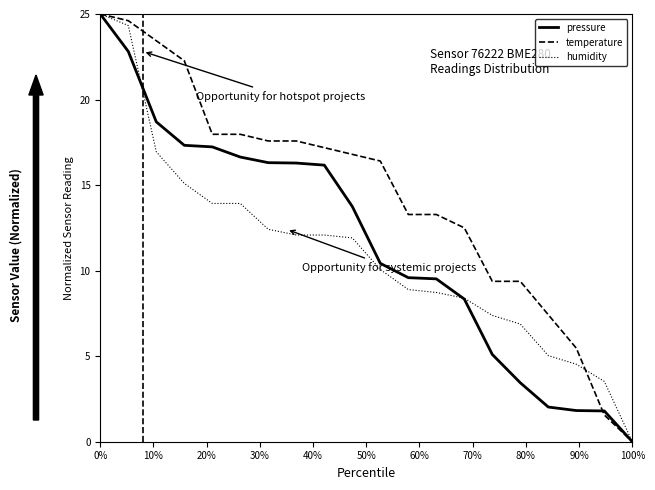

What is the highest value of the humidity series?

25.0